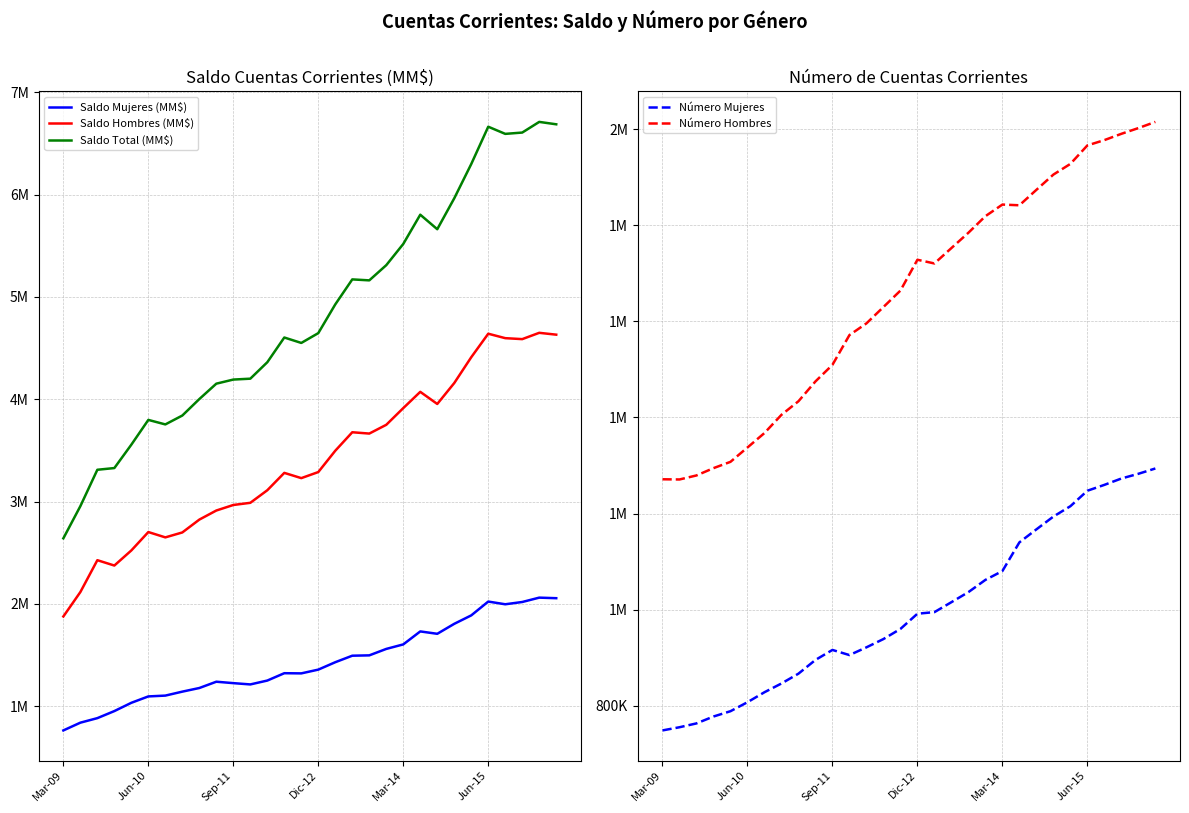

Reading right to left, extract all data points from this chart.

Saldo Mujeres (MM$): 2055913	2061337	2018786	1996481	2023048	1887959	1805478	1707910	1731170	1604309	1560212	1497228	1493890	1430293	1357829	1321150	1322833	1251005	1213146	1225775	1239672	1178118	1142731	1103971	1095984	1033640	952670	883705	839409	763744
Saldo Hombres (MM$): 4631353	4649409	4587803	4597230	4640678	4411000	4158696	3954041	4072629	3913693	3750527	3664807	3677643	3497238	3288642	3229340	3280730	3111009	2988110	2966839	2912805	2823989	2698458	2650234	2702381	2522699	2375016	2427371	2115964	1877390
Saldo Total (MM$): 6687266	6710746	6606589	6593711	6663726	6298959	5964174	5661951	5803799	5518002	5310739	5162035	5171534	4927530	4646470	4550490	4603563	4362014	4201256	4192614	4152477	4002107	3841189	3754205	3798365	3556339	3327686	3311076	2955373	2641134
Número Mujeres: 1293769	1282706	1272889	1259645	1247433	1215214	1193678	1167015	1139979	1080299	1061868	1036413	1015474	994756	991491	959794	938732	921496	905372	916074	895259	866685	846266	828044	807259	788532	777491	763158	755163	748563
Número Hombres: 2015180	2002284	1990366	1977292	1966237	1927774	1905507	1873739	1841617	1843108	1818921	1784454	1752572	1720522	1728237	1664043	1629846	1595793	1571457	1509481	1474953	1433698	1405483	1367585	1337474	1307594	1294471	1279282	1270880	1271299